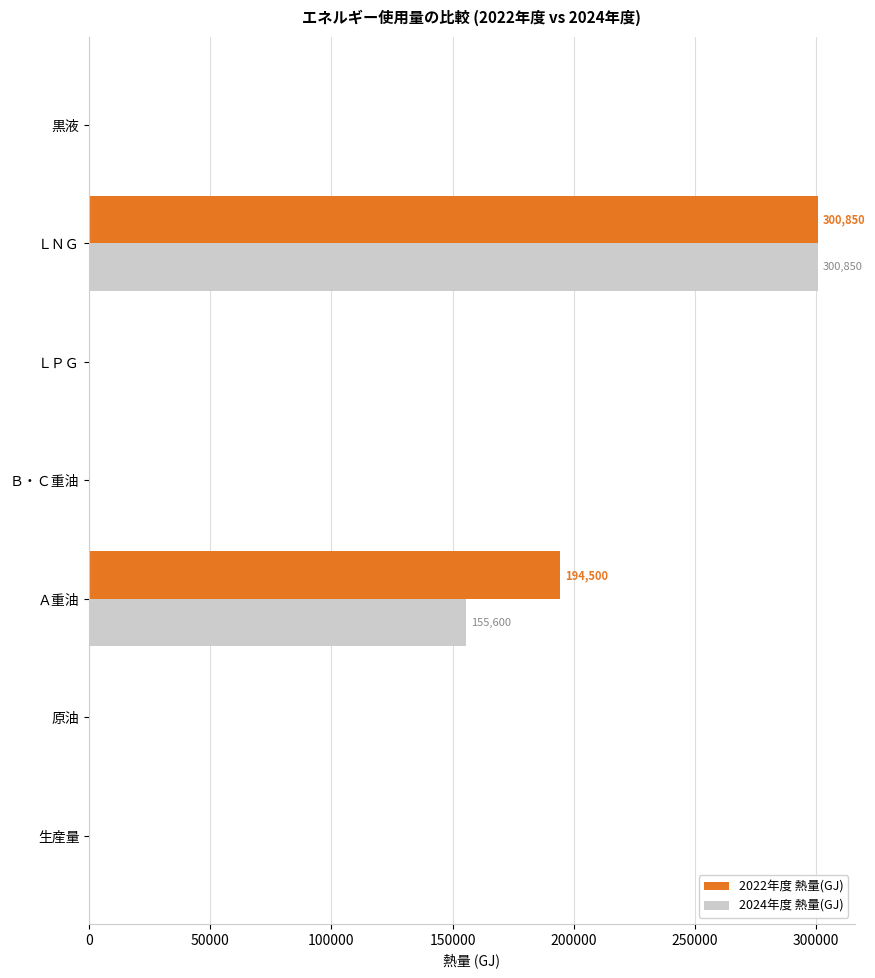

What are all the series names shown in the legend?

2022年度 熱量(GJ), 2024年度 熱量(GJ)